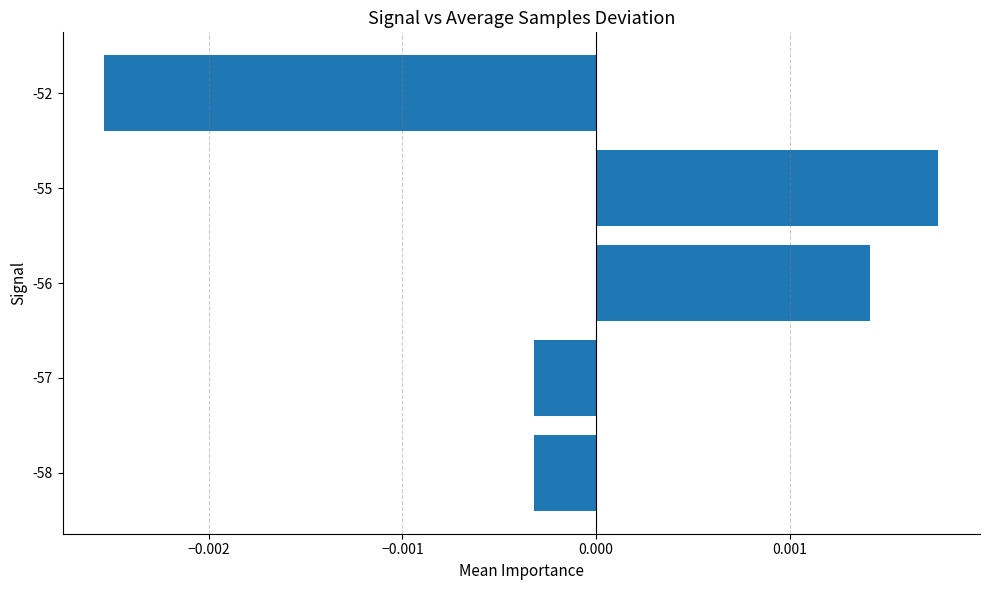

Which label corresponds to the largest value in the chart?

-55